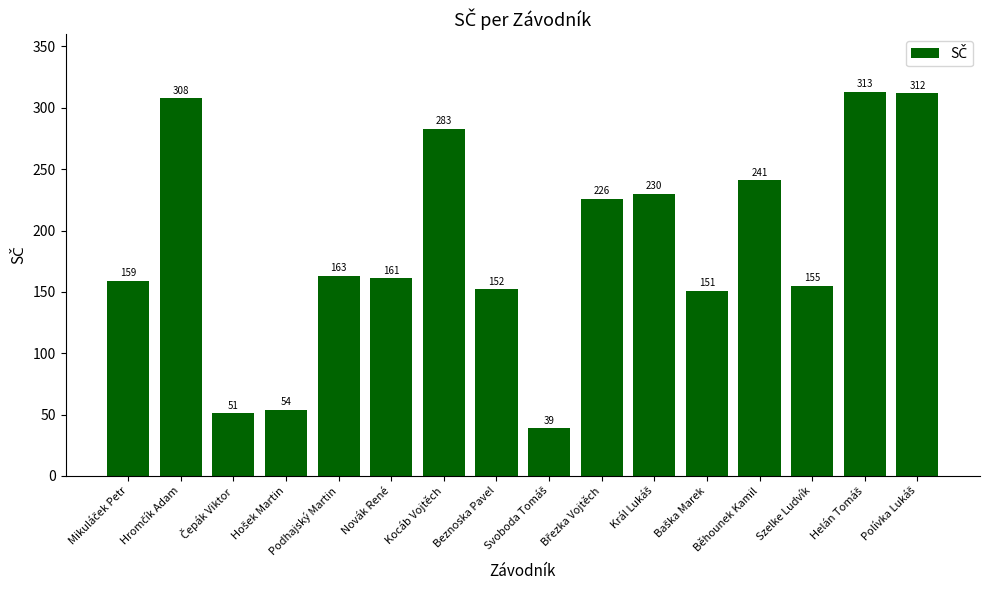

What is the smallest value displayed?

39